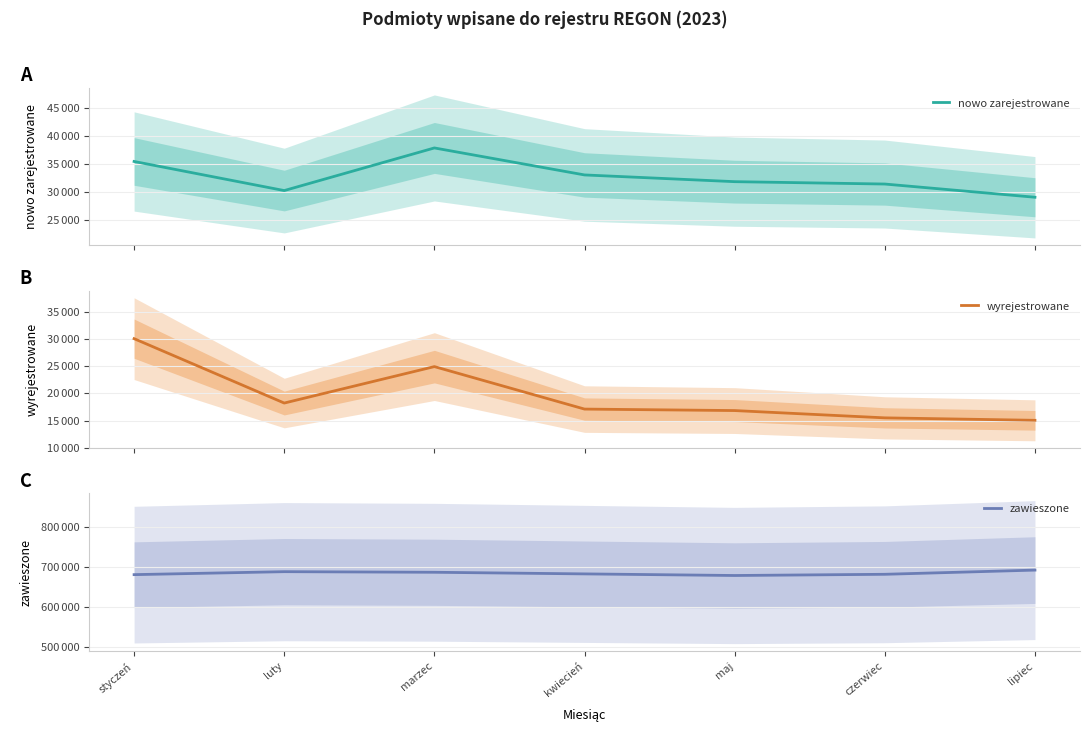

Reading left to right, what are all the values shown in this chart?

nowo zarejestrowane: styczeń=35456	luty=30258	marzec=37871	kwiecień=33050	maj=31848	czerwiec=31425	lipiec=29066
wyrejestrowane: styczeń=30027	luty=18204	marzec=24897	kwiecień=17097	maj=16825	czerwiec=15486	lipiec=15036
zawieszone: styczeń=680257	luty=687655	marzec=686157	kwiecień=682111	maj=678116	czerwiec=681122	lipiec=691568